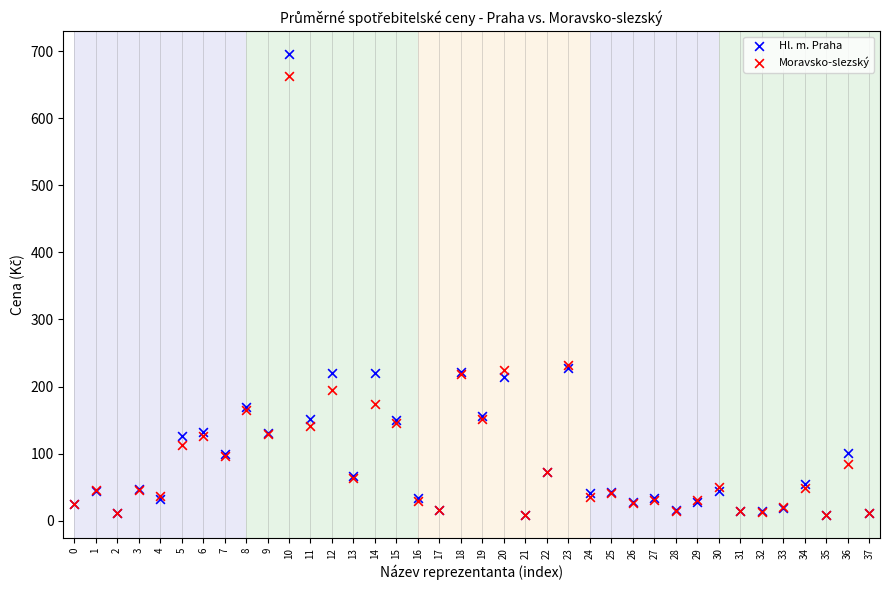

What are all the series names shown in the legend?

Hl. m. Praha, Moravsko-slezský